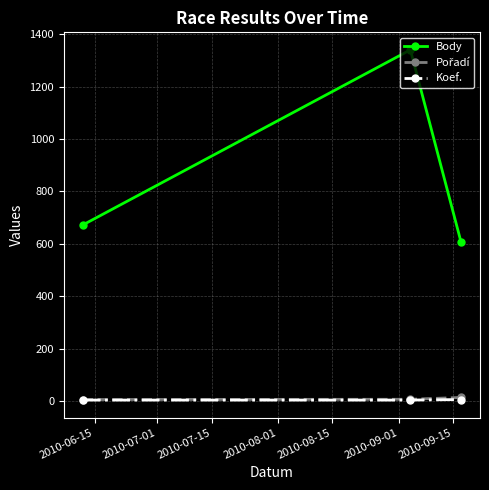

How many distinct data groups are displayed?

3